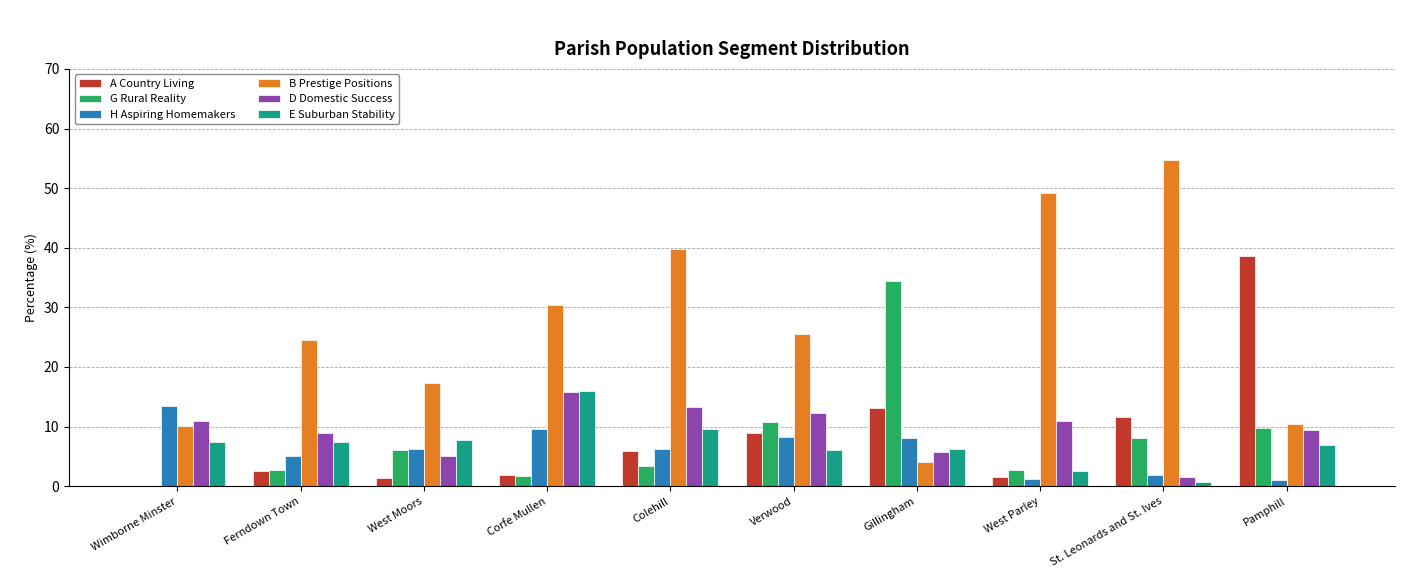

Is the value of D Domestic Success at St. Leonards and St. Ives greater than the value of E Suburban Stability at West Parley?

No